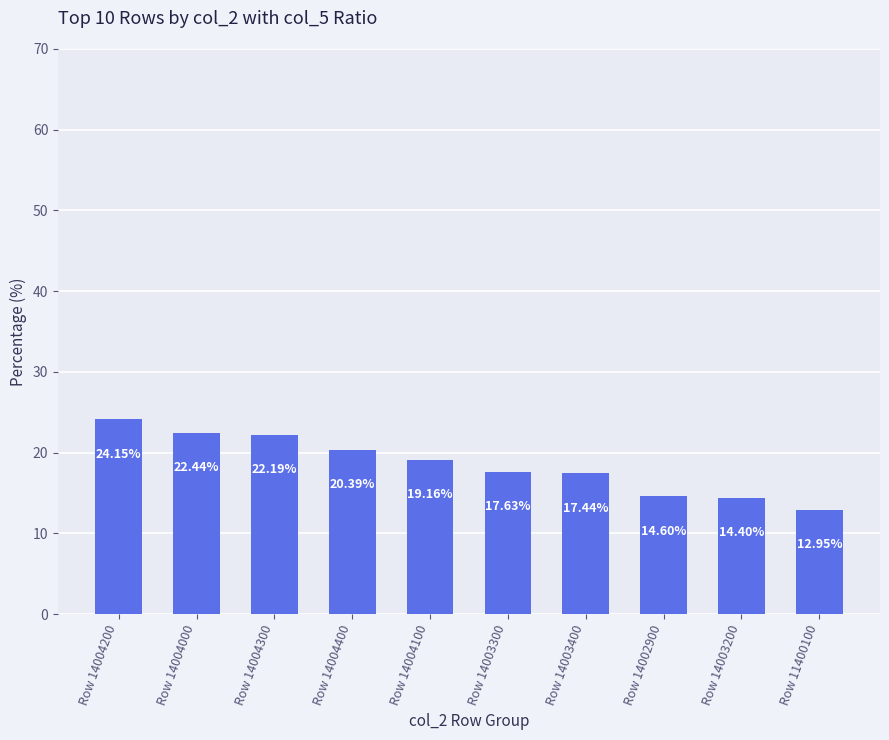

What is the maximum value shown in the chart?

24.1